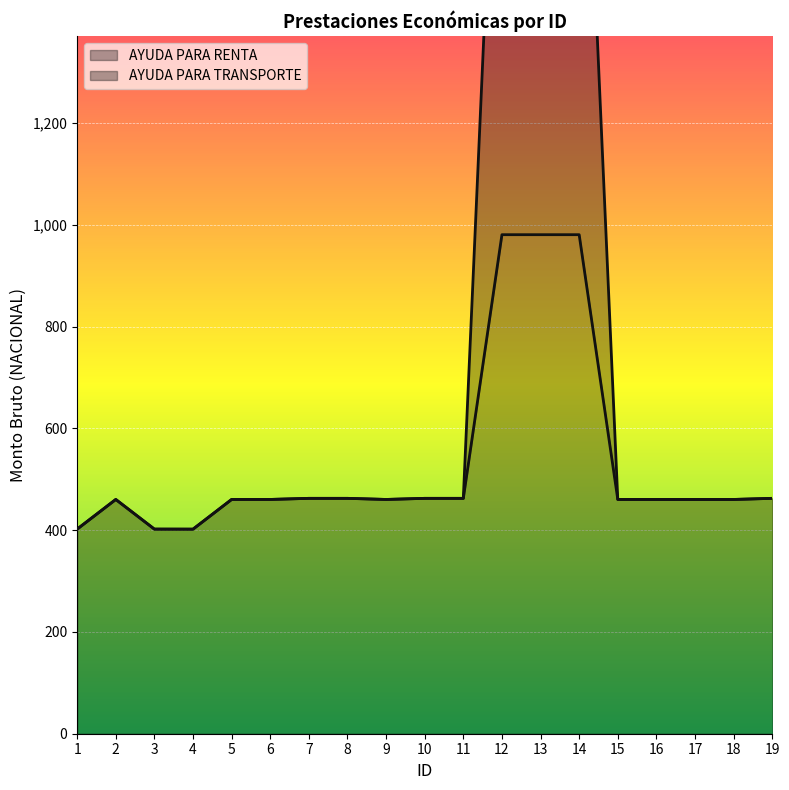

At 4, list the series in order from smallest to largest.

AYUDA PARA RENTA, AYUDA PARA TRANSPORTE